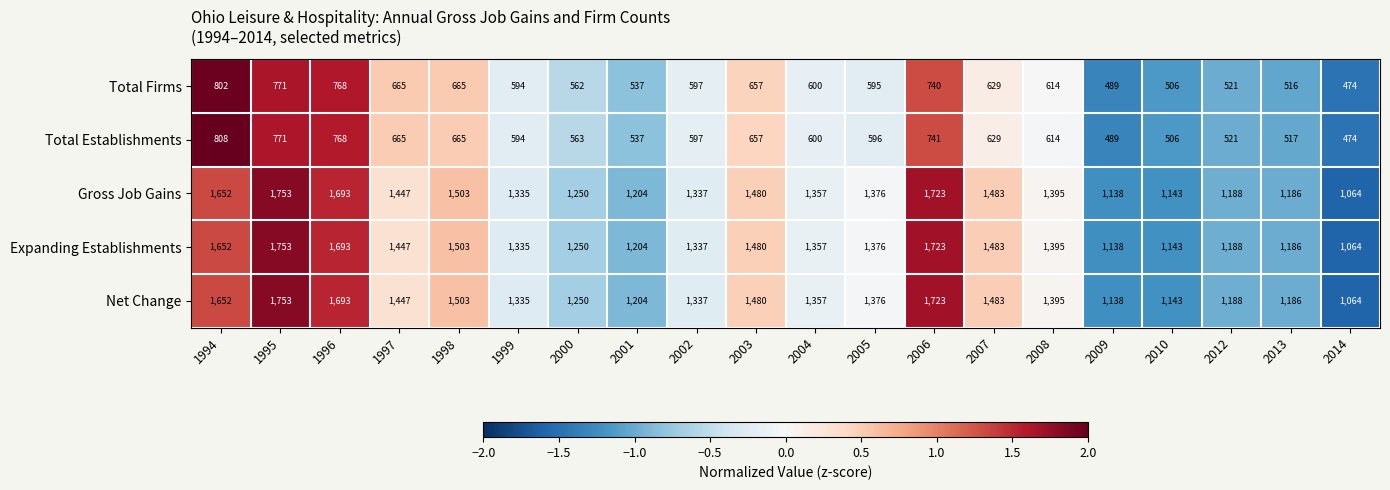

Is the value of Net Change at 1996 greater than the value of Total Firms at 2013?

Yes